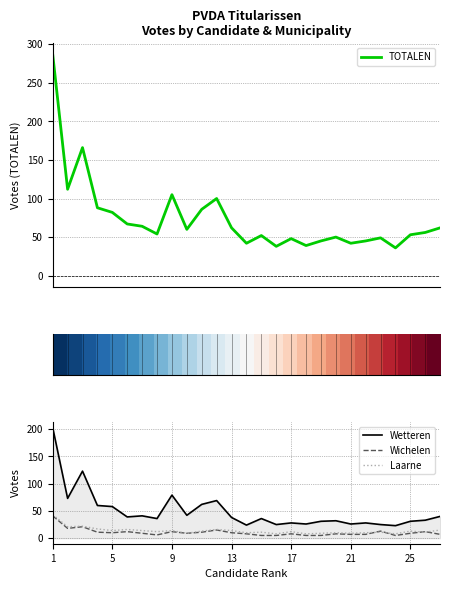

How many interior local peaks does the Laarne series have?

9